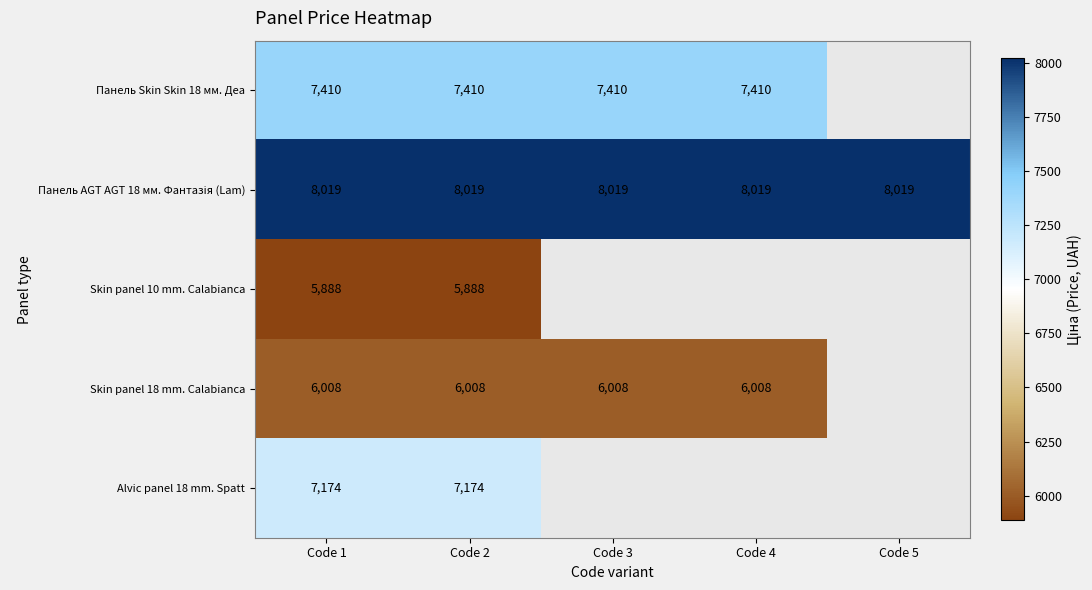

What is the minimum value for Панель Skin Skin 18 мм. Деа?

7410.0